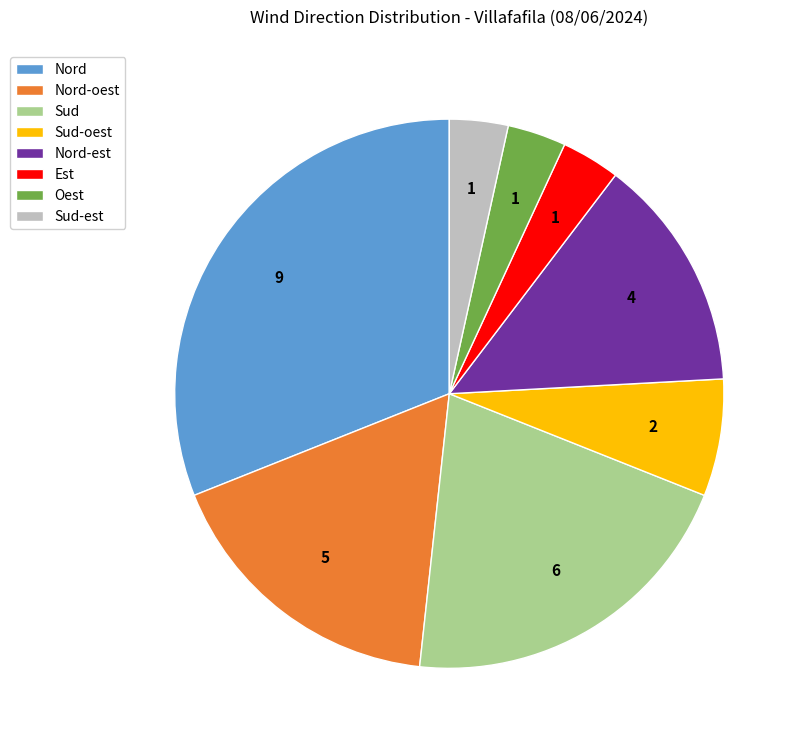

Does any single category account for the majority?

No